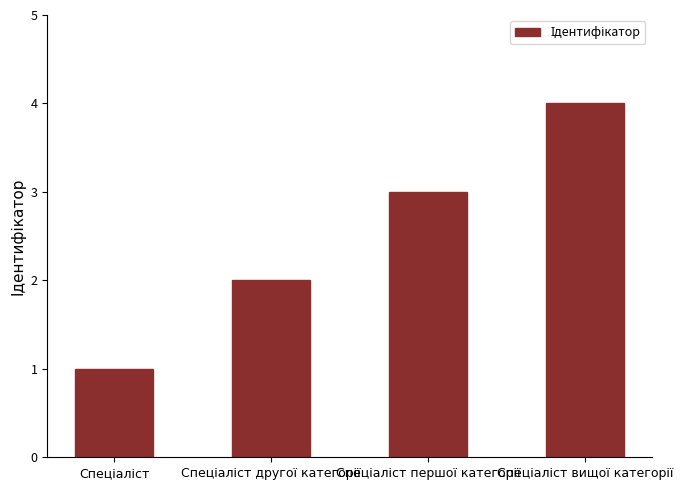

What is the sum of all values?

10